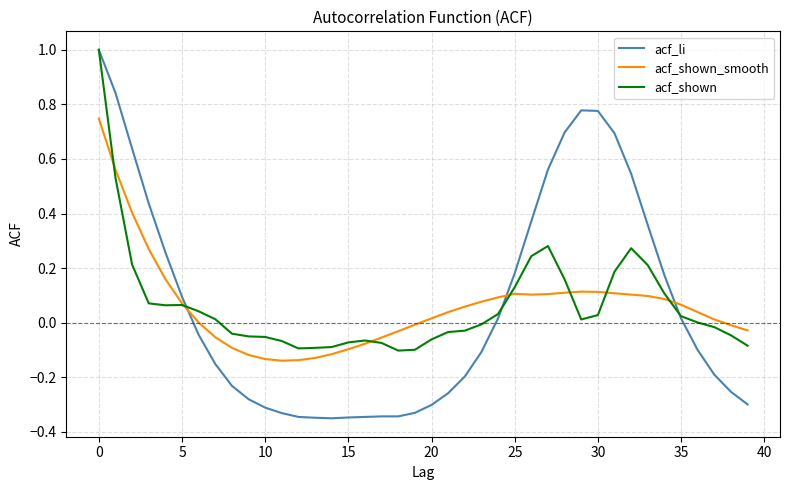

What is the highest value of the acf_shown series?

1.0